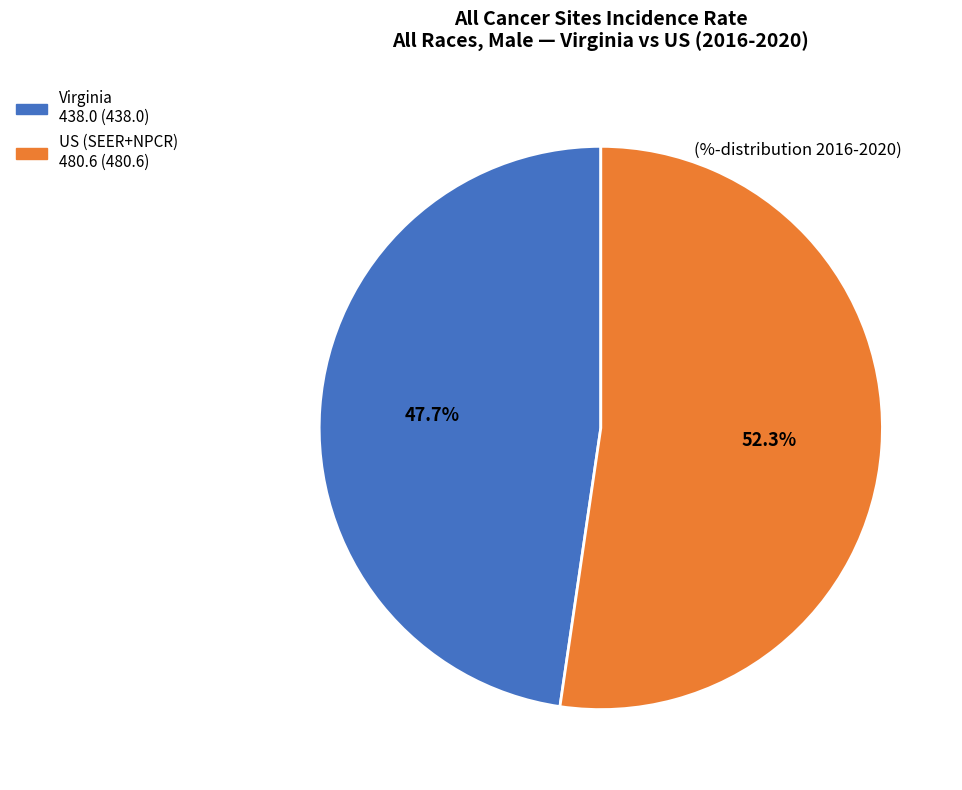

Count the number of slices in the pie.

2